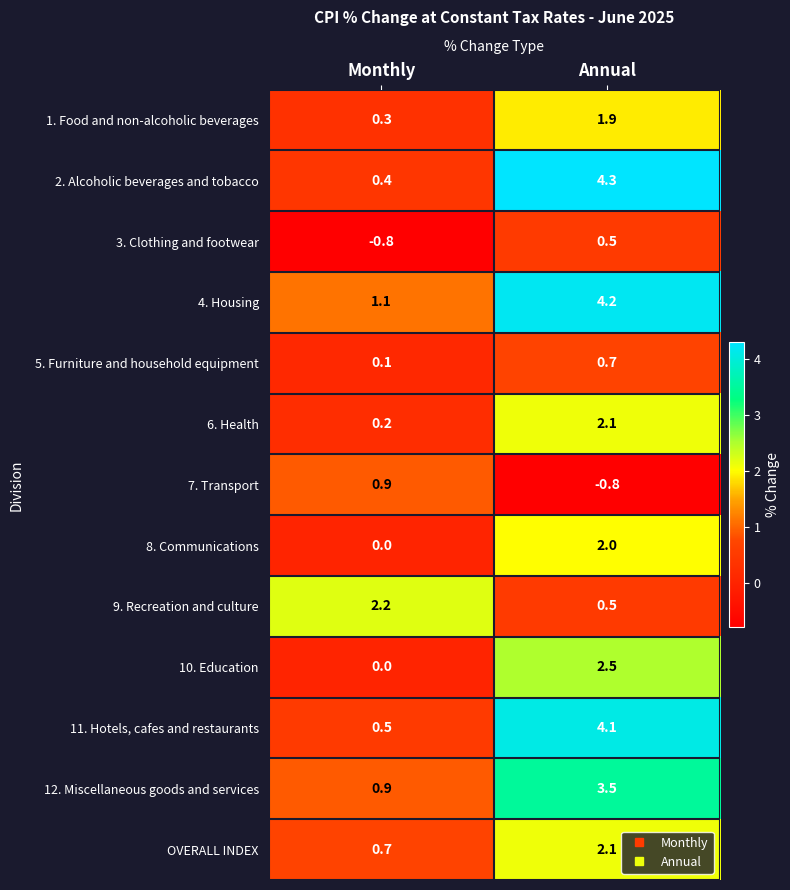

How many data points in 2. Alcoholic beverages and tobacco are above 4?

1